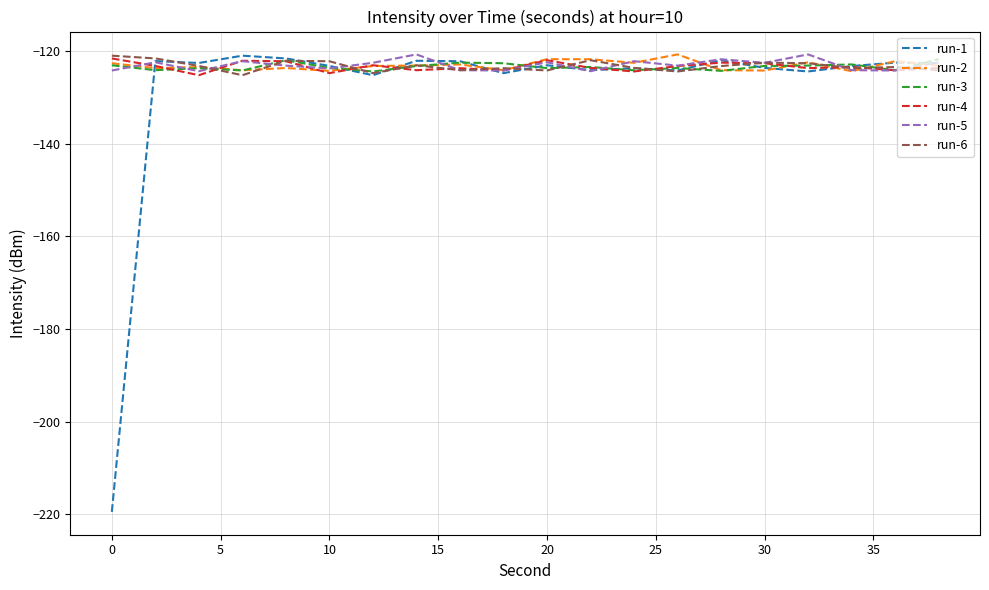

What is the minimum value for run-6?

-125.2